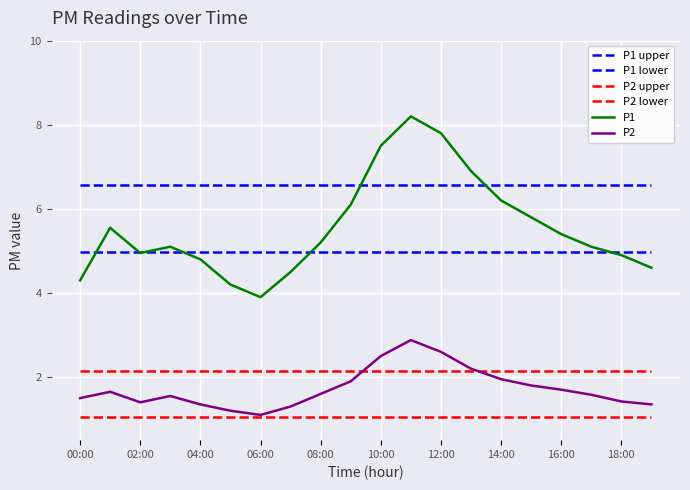

What is the label of the 16th point from the left?

15